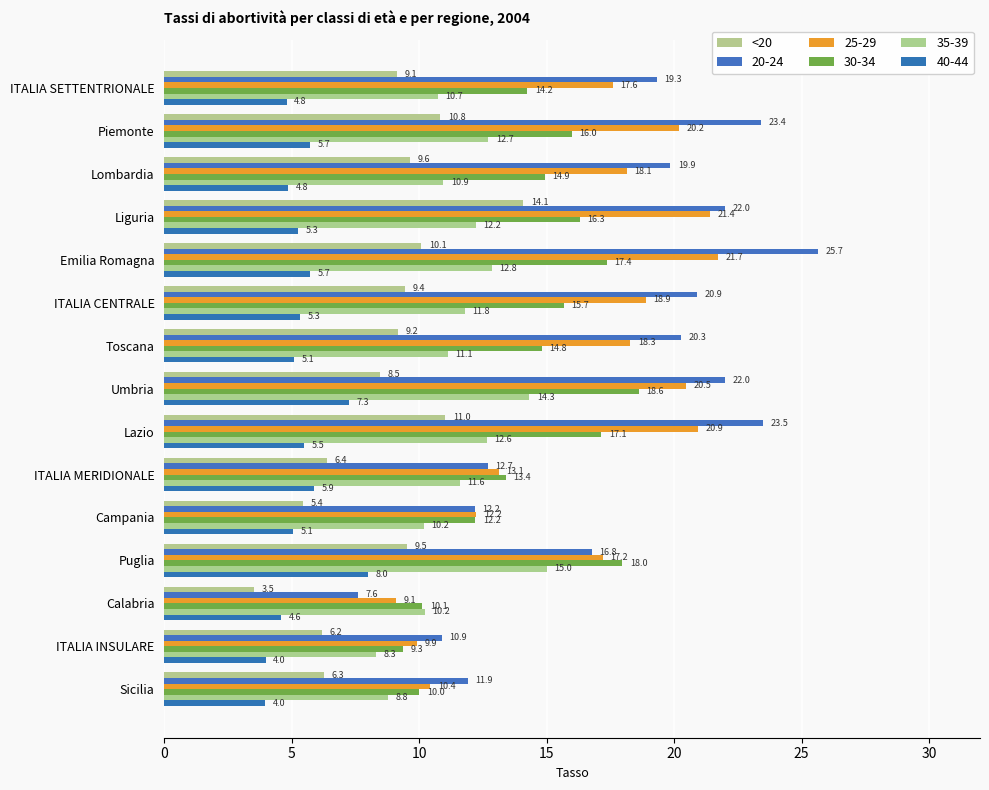

What is the greatest value displayed?

25.7